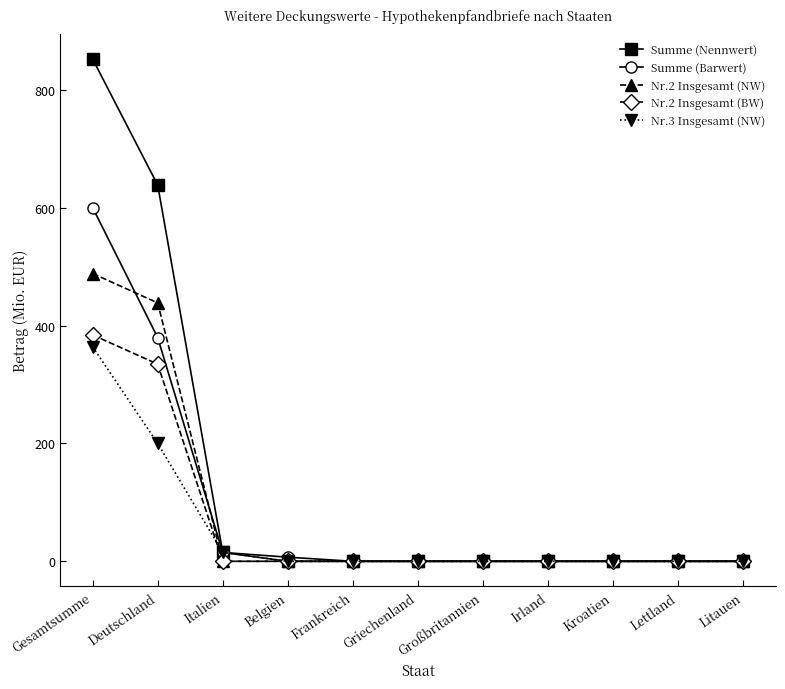

At Deutschland, list the series in order from smallest to largest.

Nr.3 Insgesamt (NW), Nr.2 Insgesamt (BW), Summe (Barwert), Nr.2 Insgesamt (NW), Summe (Nennwert)